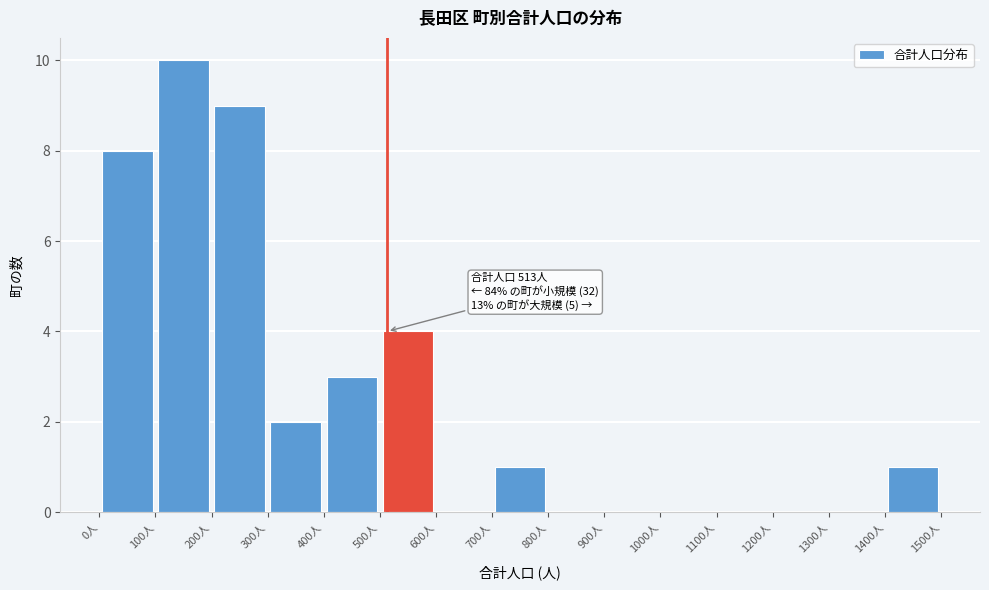

Over which range of the x-axis is the bar tallest?

100 to 200